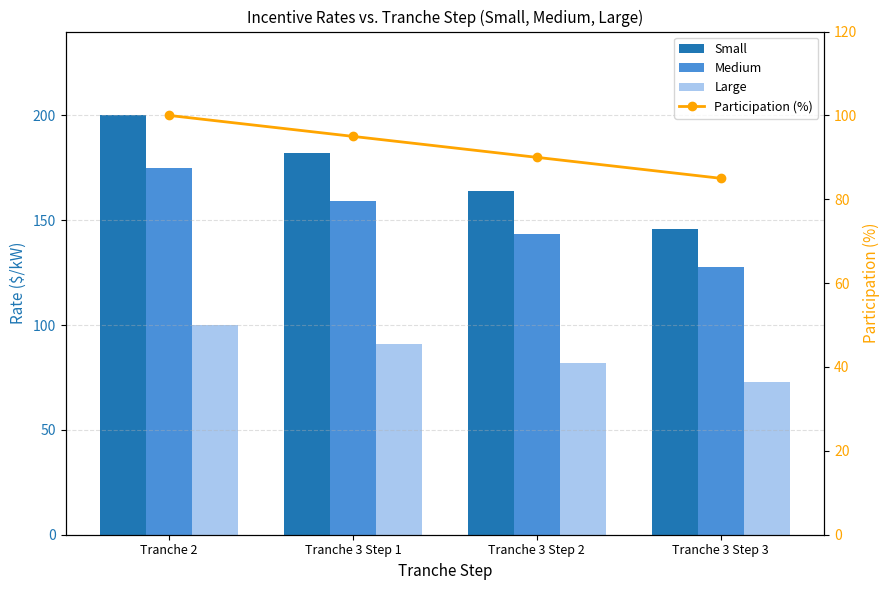

What is the lowest value of the Small series?

146.0